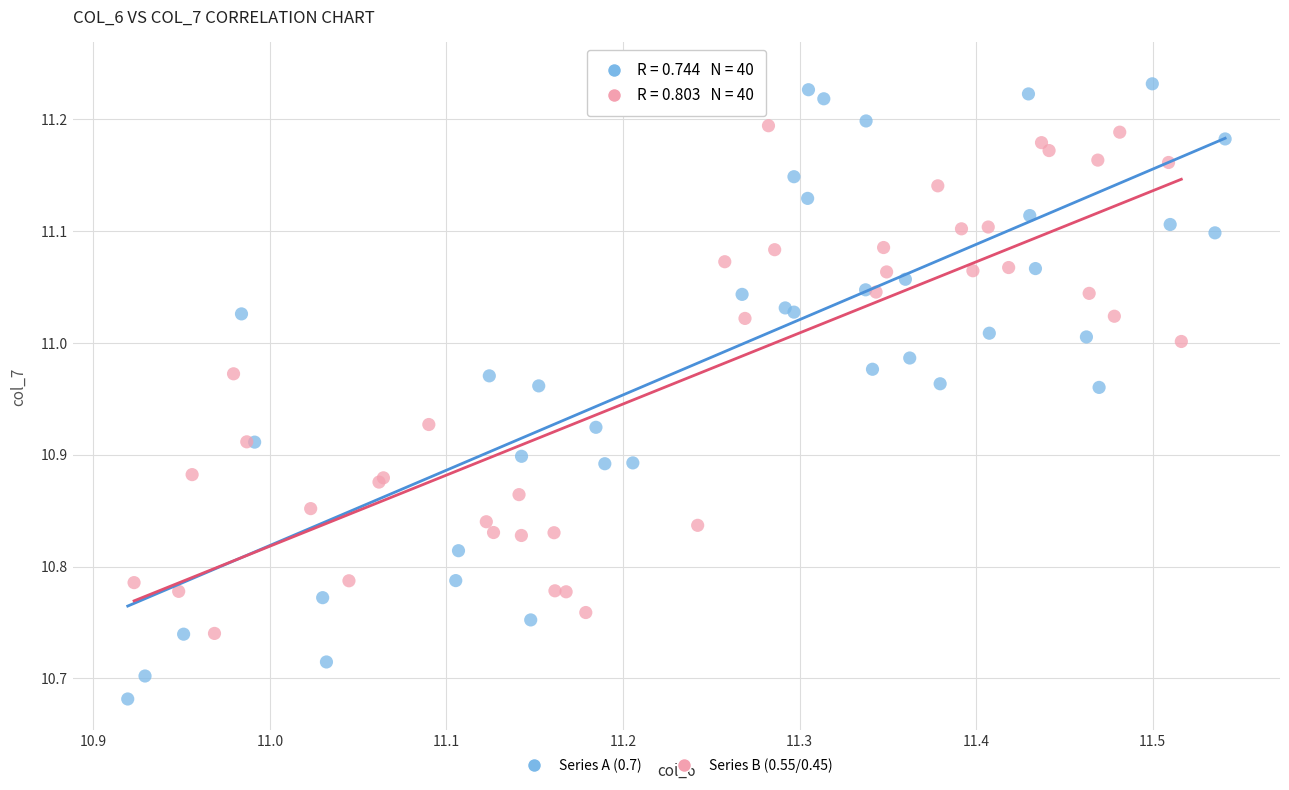

Which series has the widest spread of Y values?

Series A (0.7)